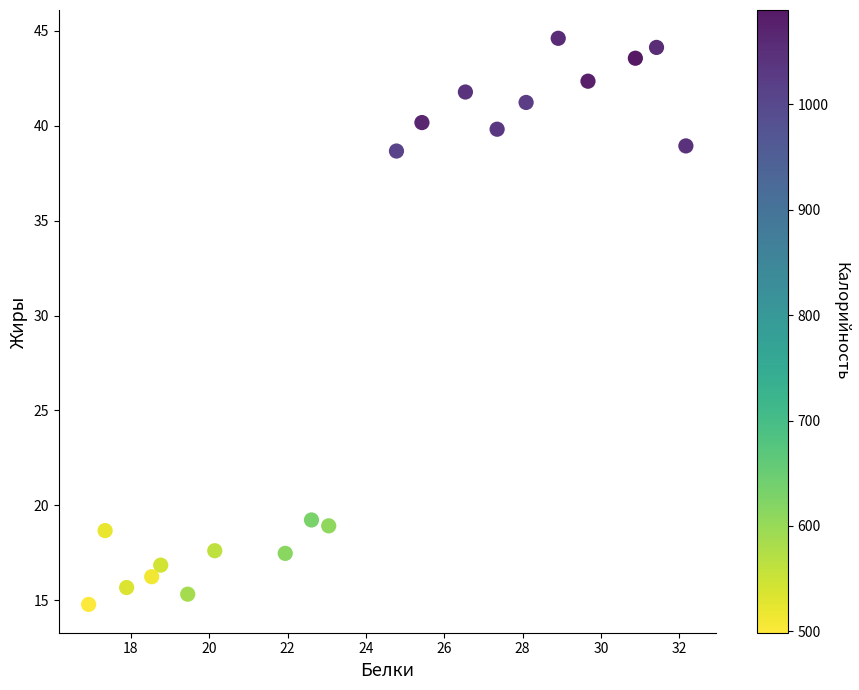

What is the range of X values (max minus min)?

15.2